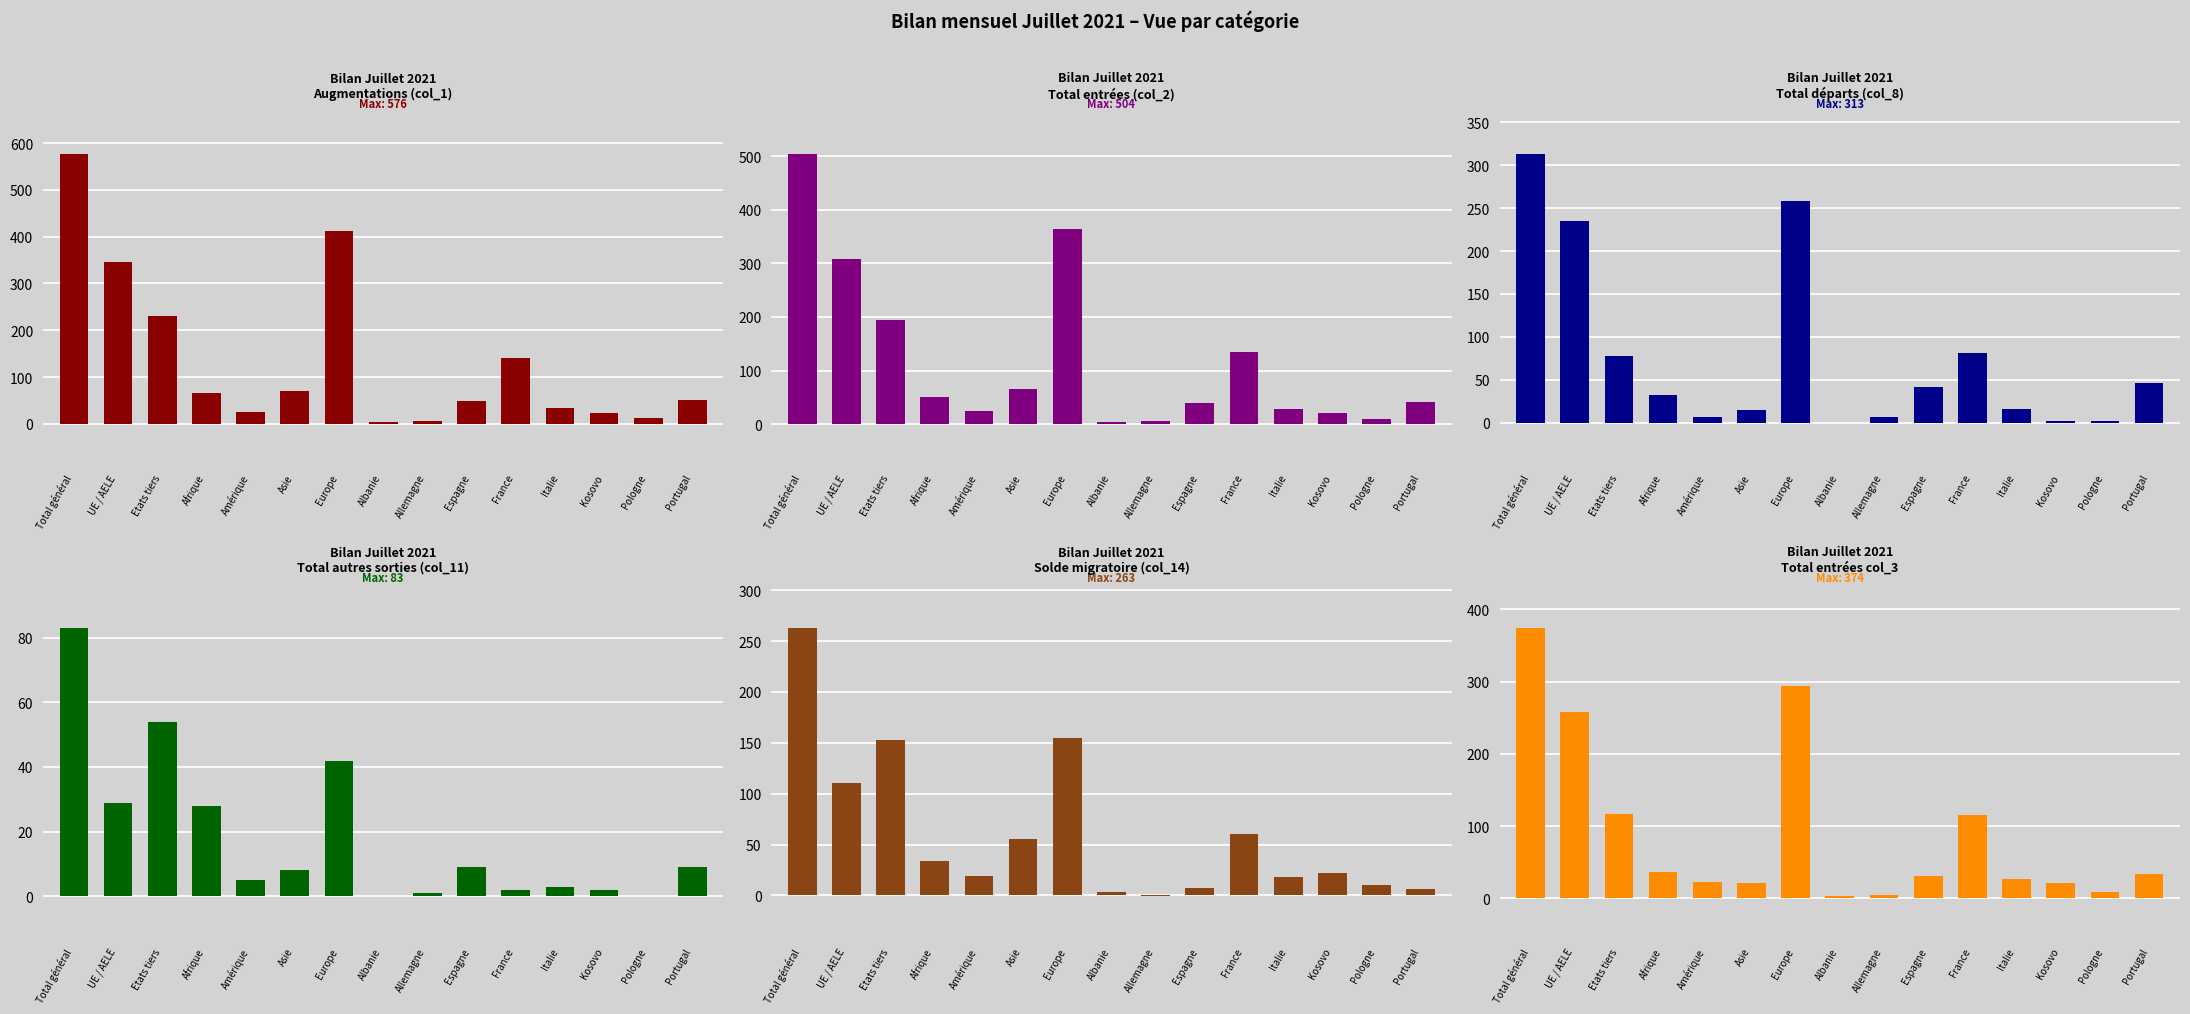

What is the value of the Total entrées (col_2) bar at the 12th from the left?

29